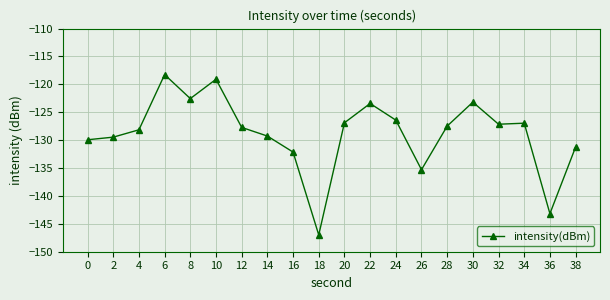

What value does the data have at 4?

-128.1